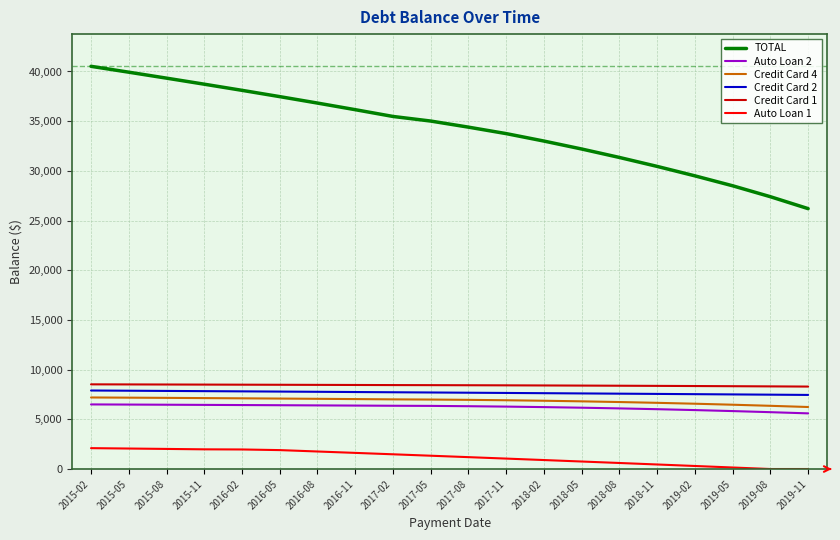

What is the highest value of the Auto Loan 1 series?

2100.0